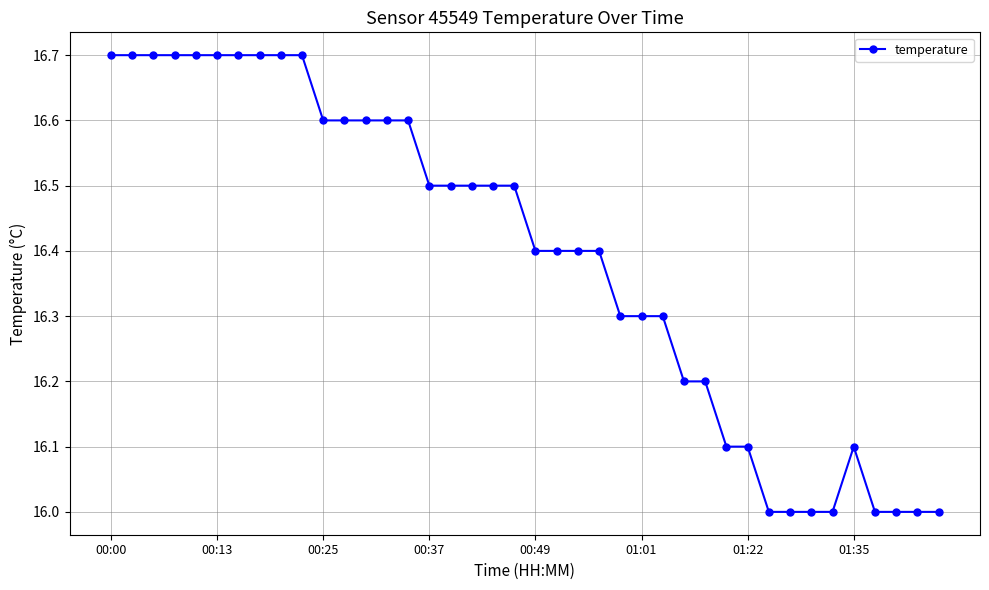

What is the maximum value shown in the chart?

16.7